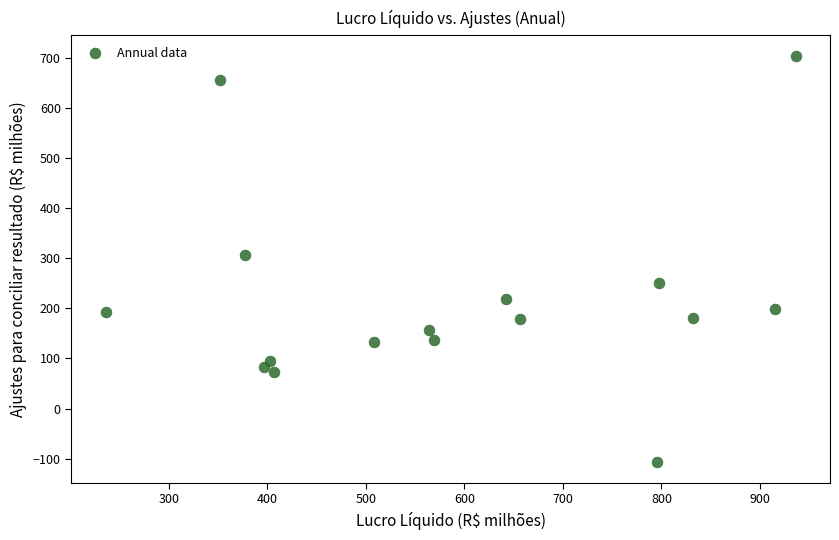

What is the range of X values (max minus min)?

700.0